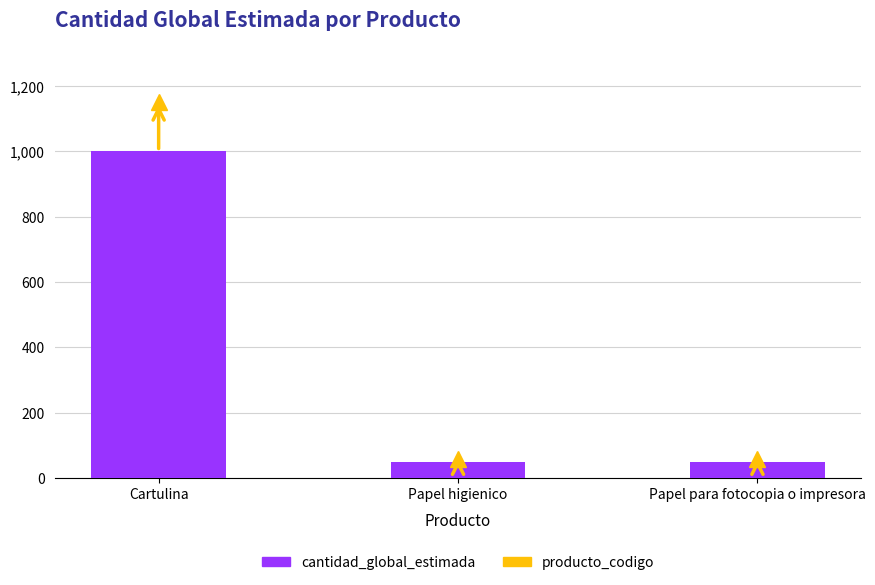

True or false: the data shows 50 at Papel higienico.

True